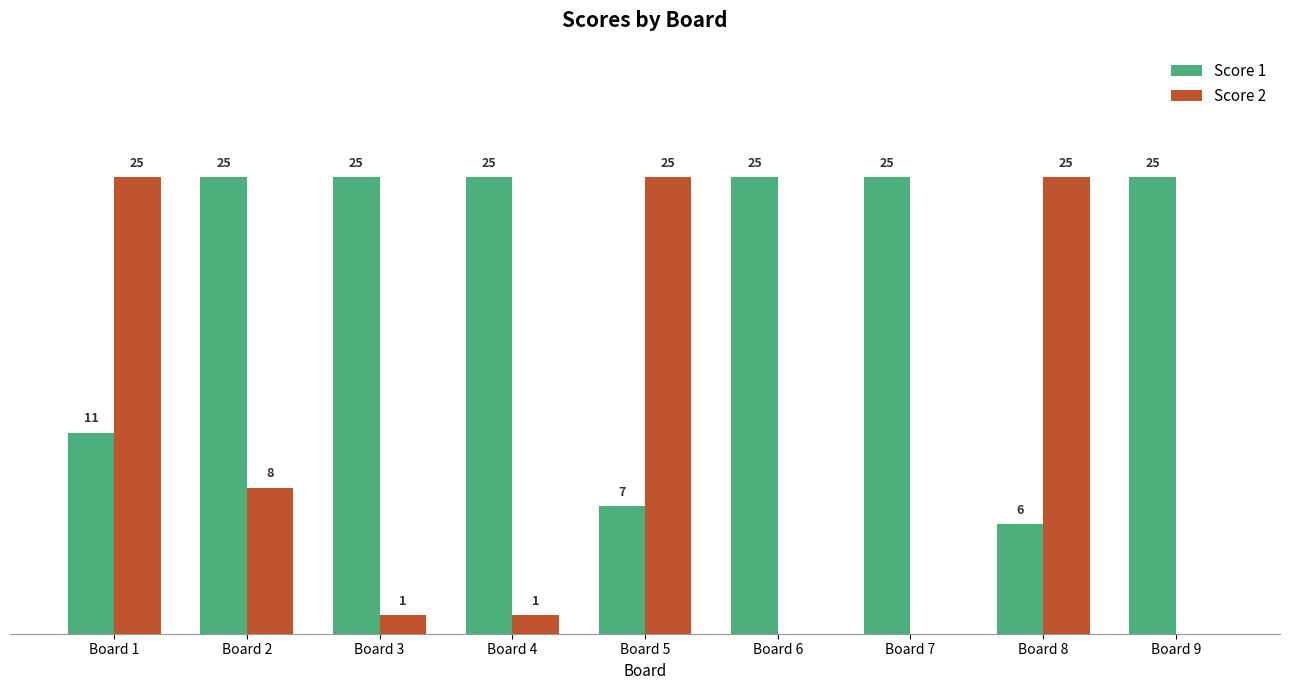

At which label is Score 2 closest to 12?

Board 2